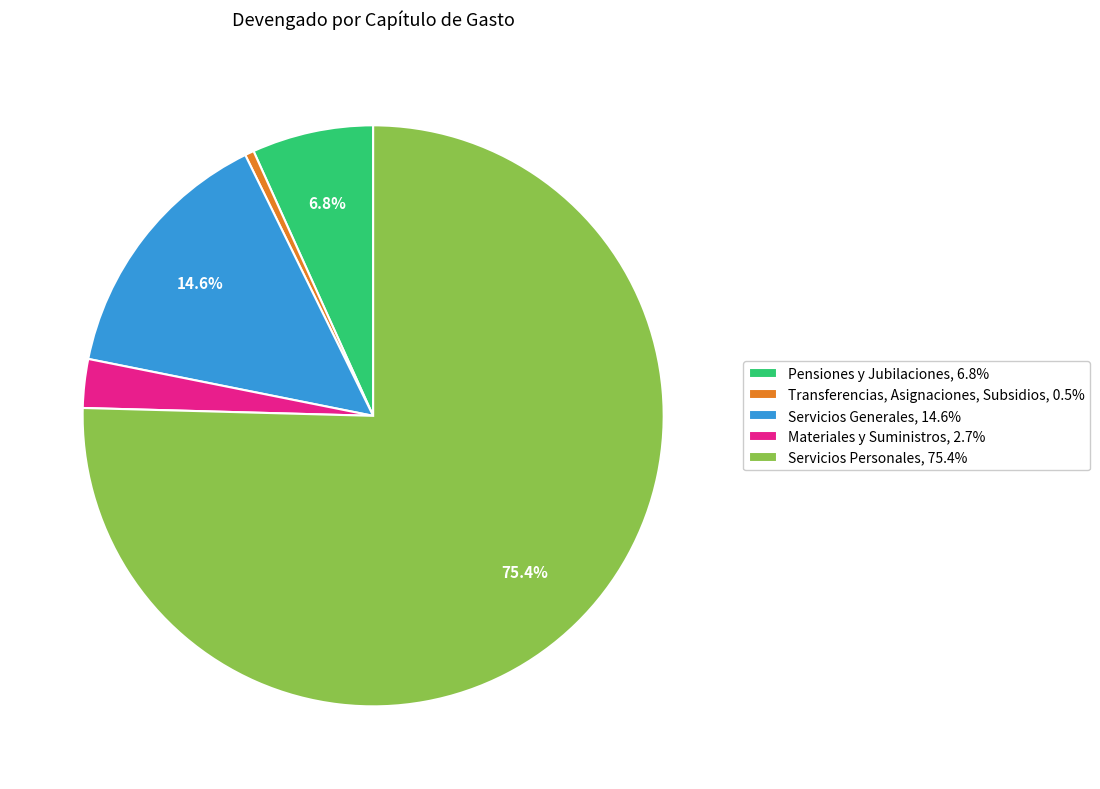

Which has a higher value, Transferencias, Asignaciones, Subsidios or Servicios Generales?

Servicios Generales